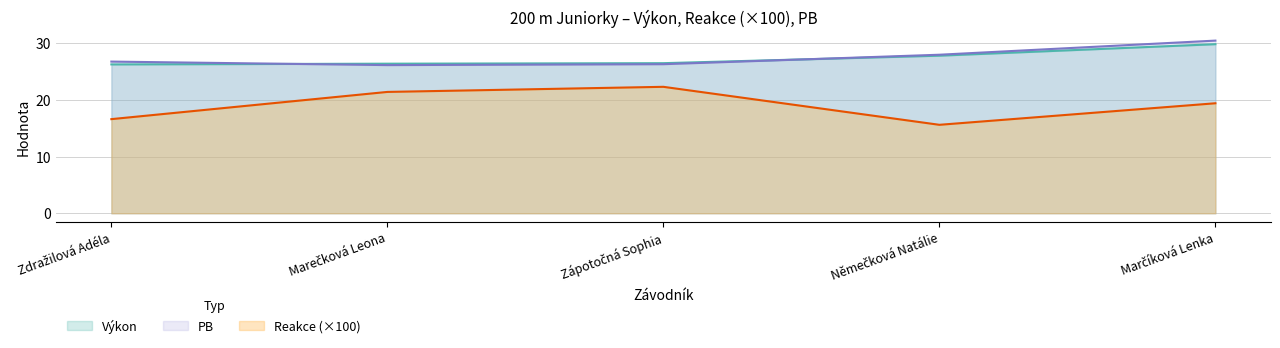

How many lines are shown in the chart?

3